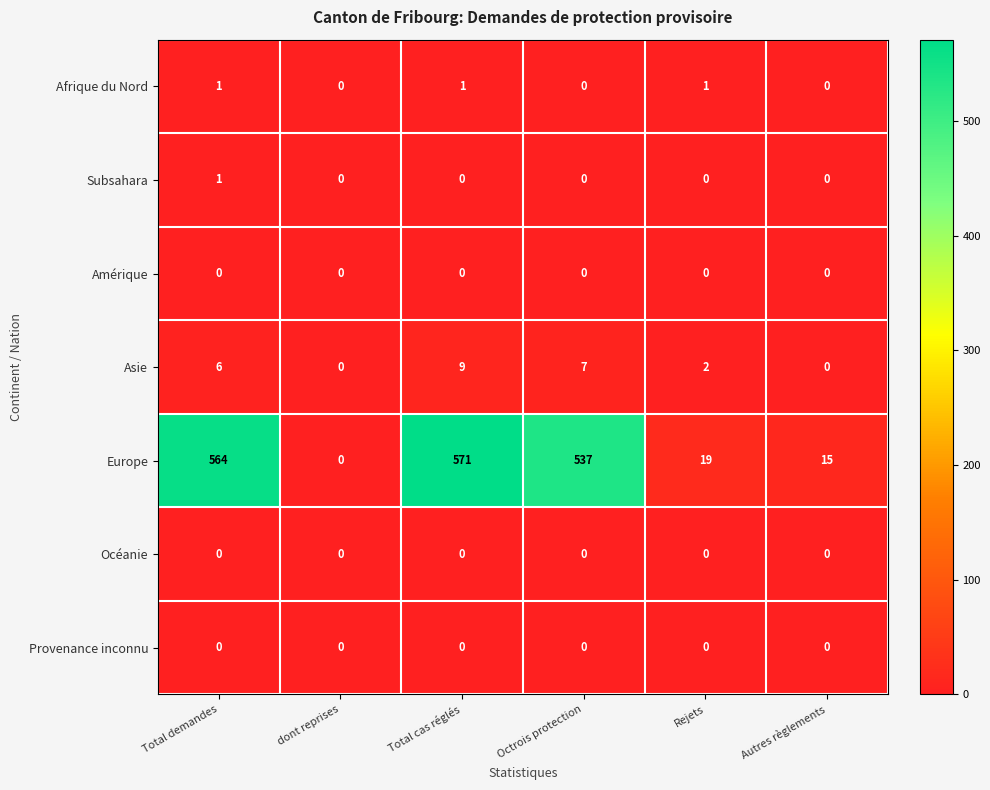

Which series has the largest total across all categories?

Europe